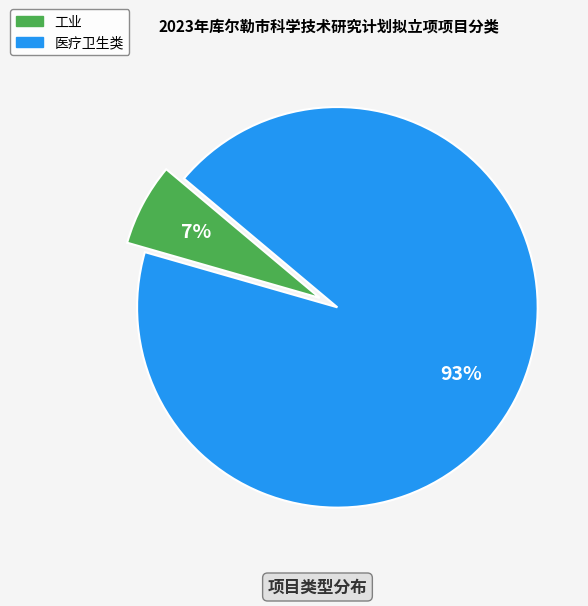

Which category has the biggest portion of the pie?

医疗卫生类